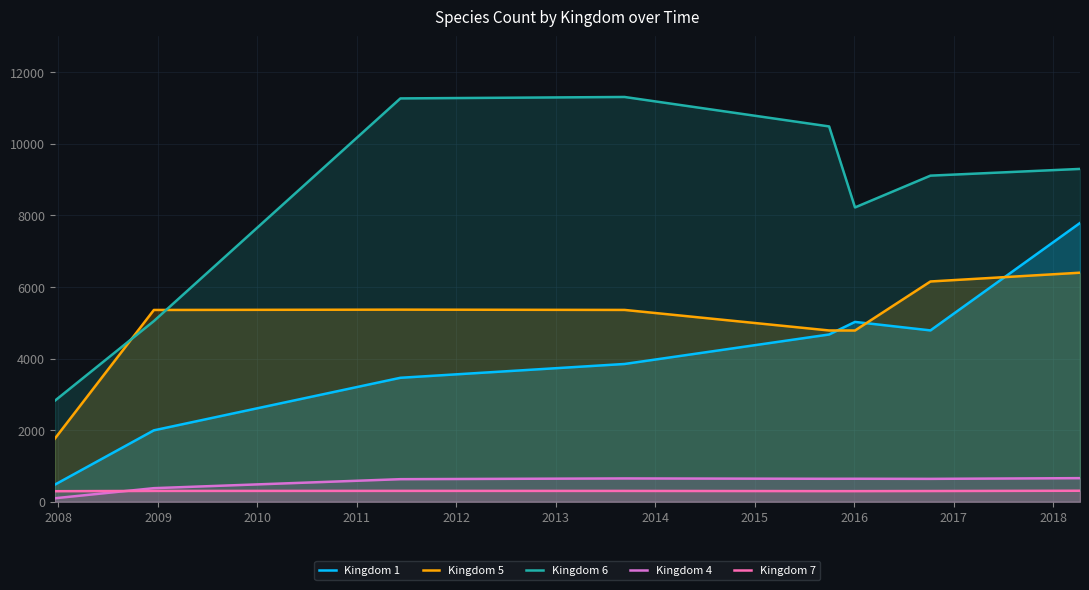

What is the maximum value shown in the chart?

11310